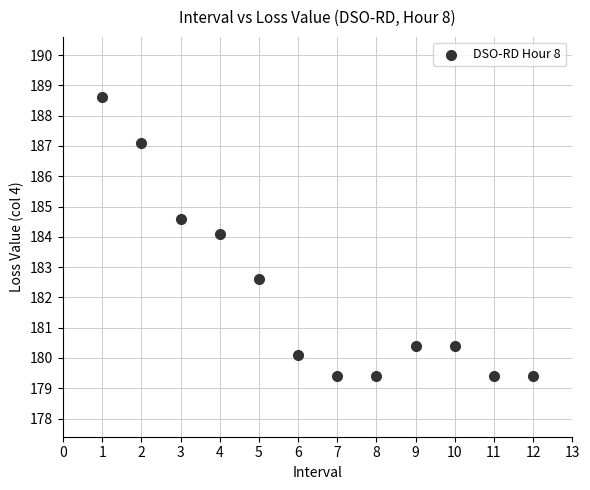

What is the average Y value?

182.1